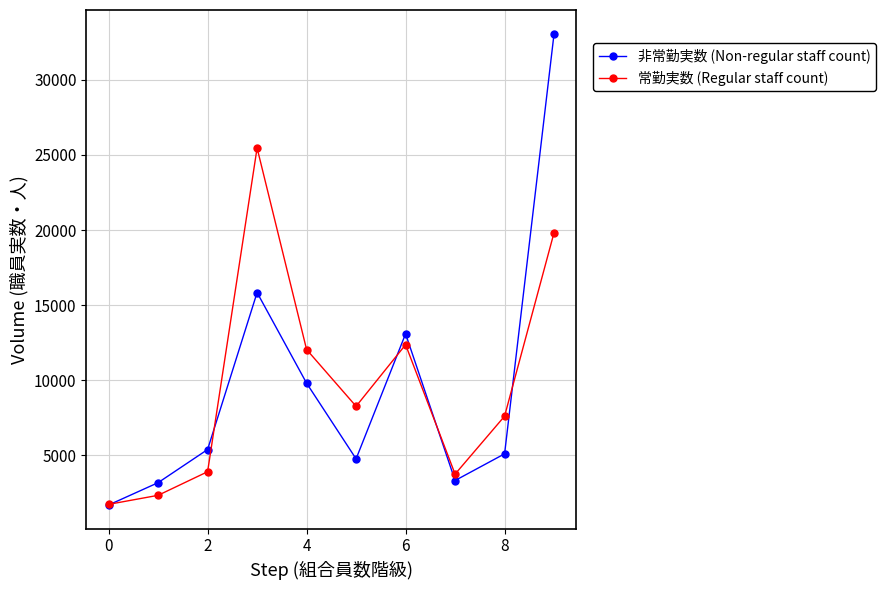

At how many categories does at least one series exceed 6035?

6